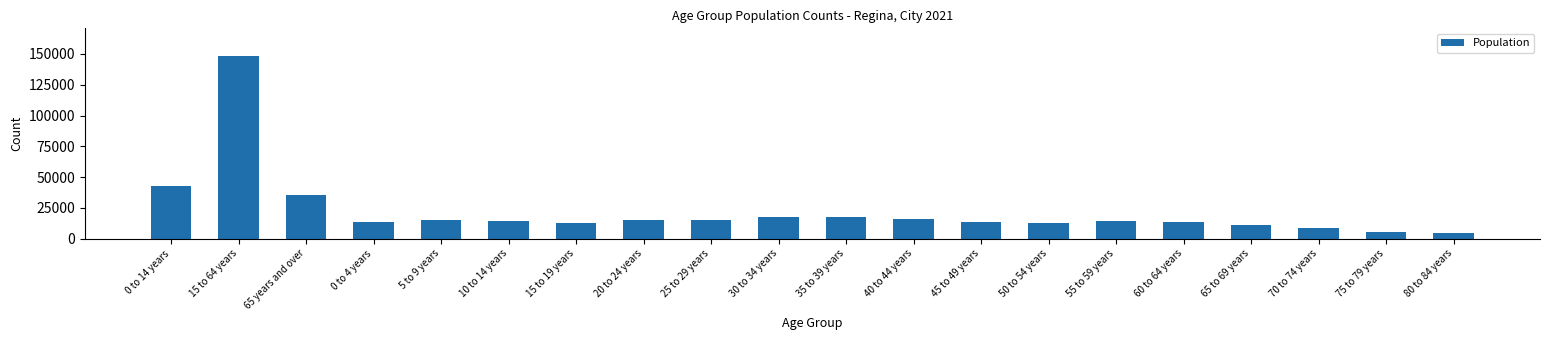

What is the difference between the maximum and second lowest values?

142805